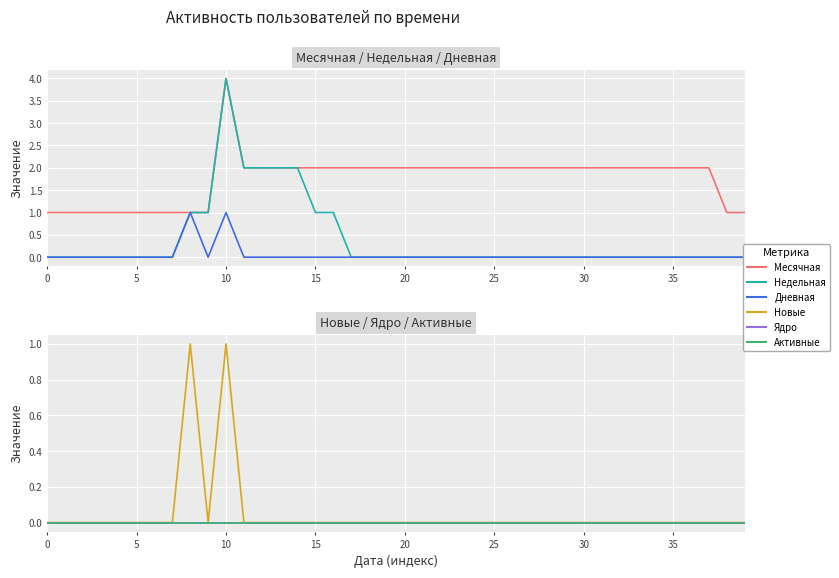

How many positive values does the Недельная series have?

9